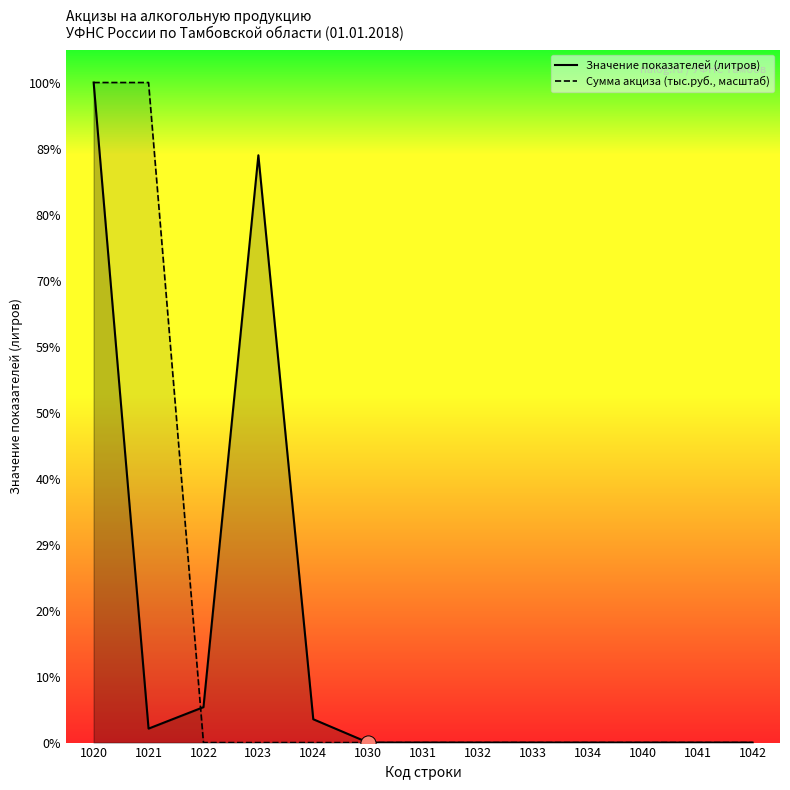

Is the value of Сумма акциза (тыс.руб., масштаб) at 1034 greater than the value of Значение показателей (литров) at 1034?

No